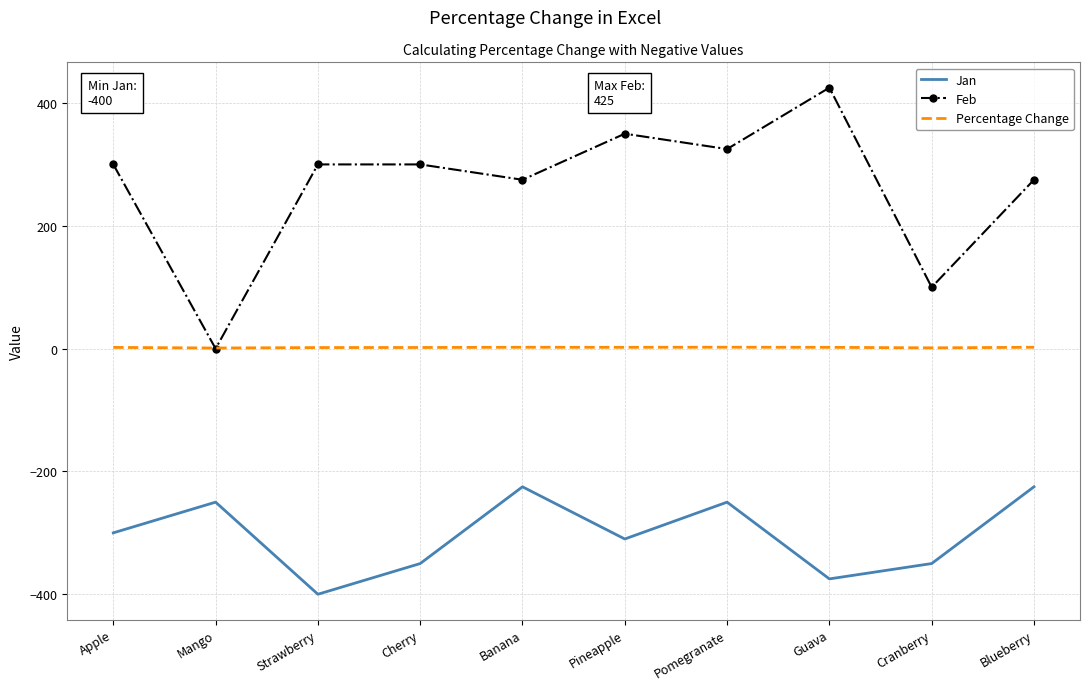

Which category has the highest value in the Feb series?

Guava